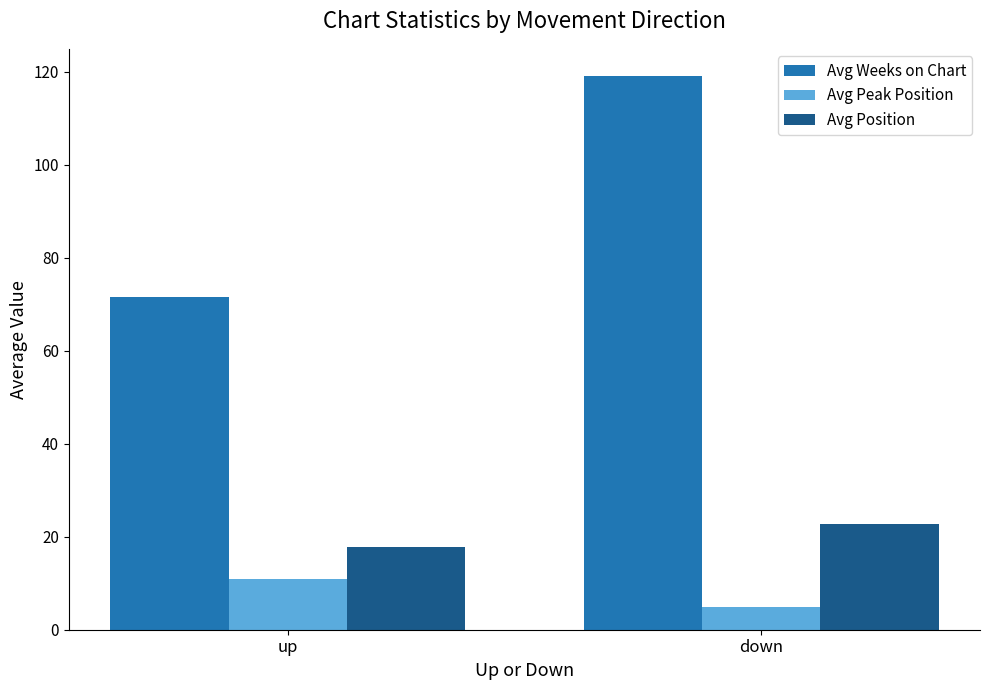

At which category does the chart reach its peak across all series?

down